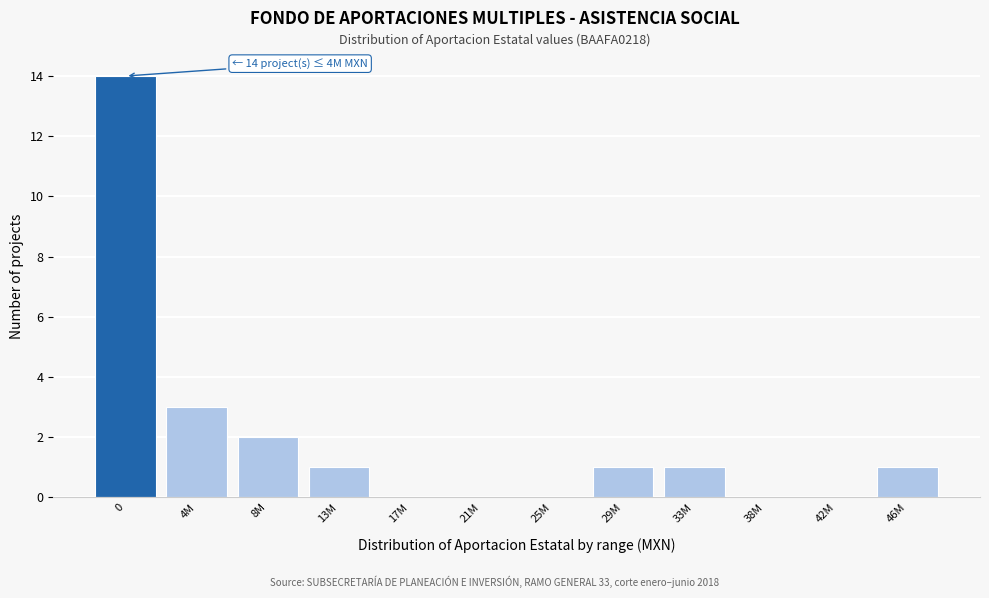

Reading left to right, transcribe all the data shown in this chart.

0=14	4M=3	8M=2	13M=1	17M=0	21M=0	25M=0	29M=1	33M=1	38M=0	42M=0	46M=1